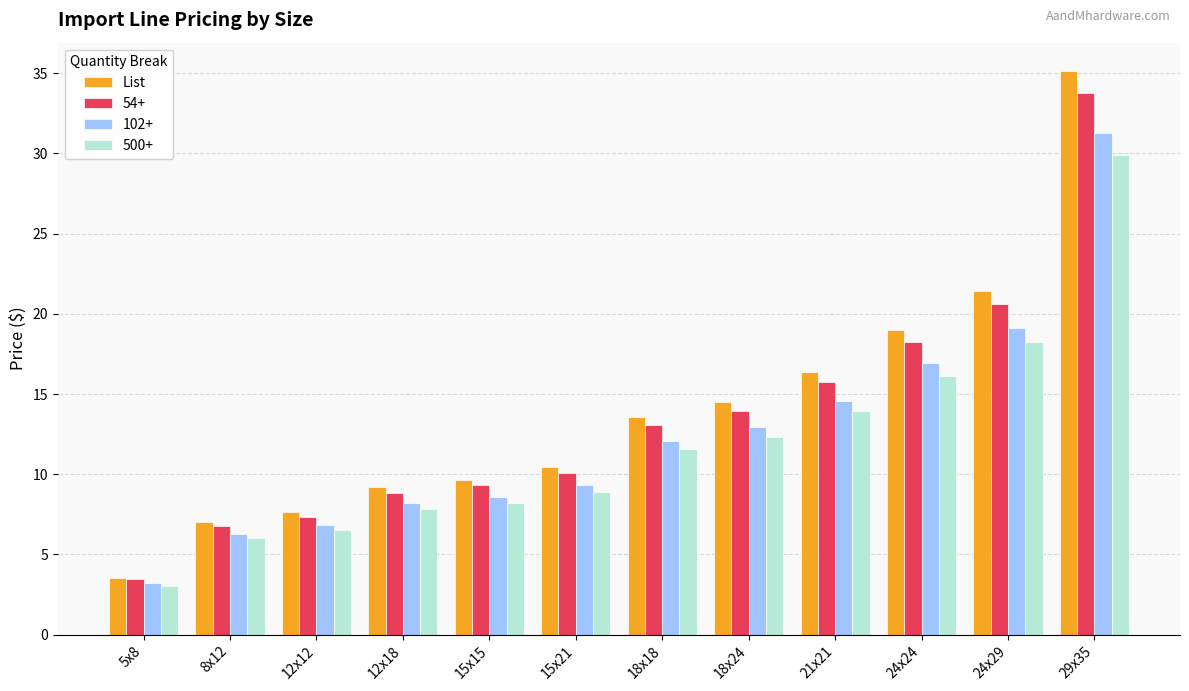

Which series has the largest range (max minus min)?

List